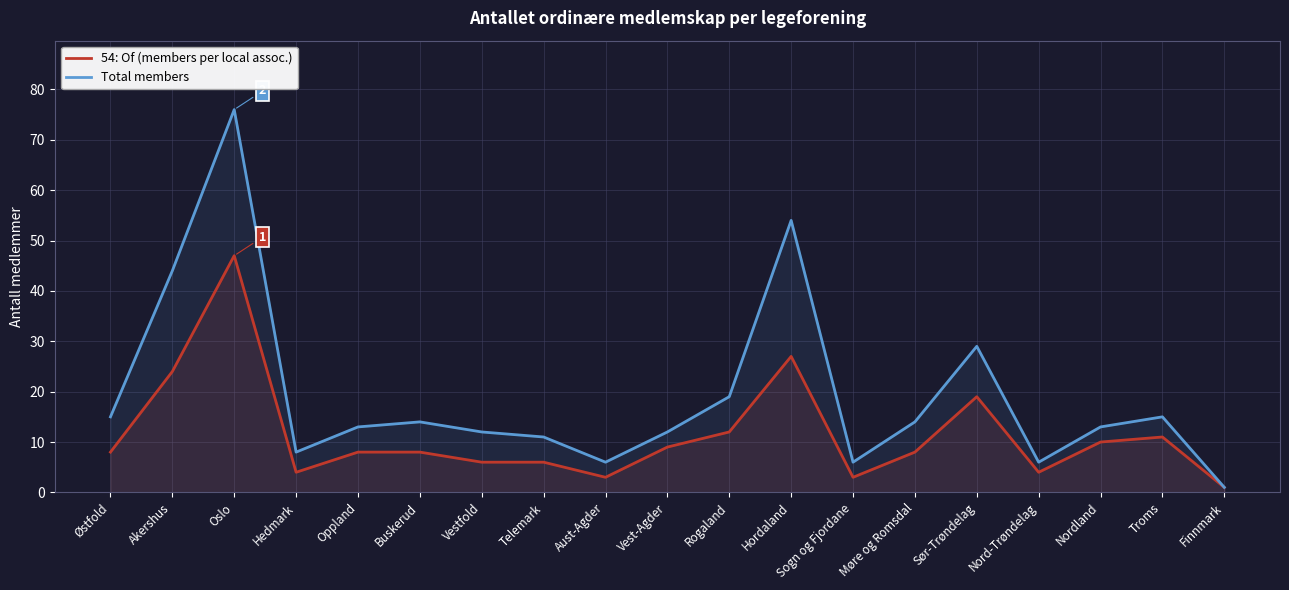

List the labels in order of 54: Of (members per local assoc.) value, smallest first.

Finnmark, Aust-Agder, Sogn og Fjordane, Hedmark, Nord-Trøndelag, Vestfold, Telemark, Østfold, Oppland, Buskerud, Møre og Romsdal, Vest-Agder, Nordland, Troms, Rogaland, Sør-Trøndelag, Akershus, Hordaland, Oslo